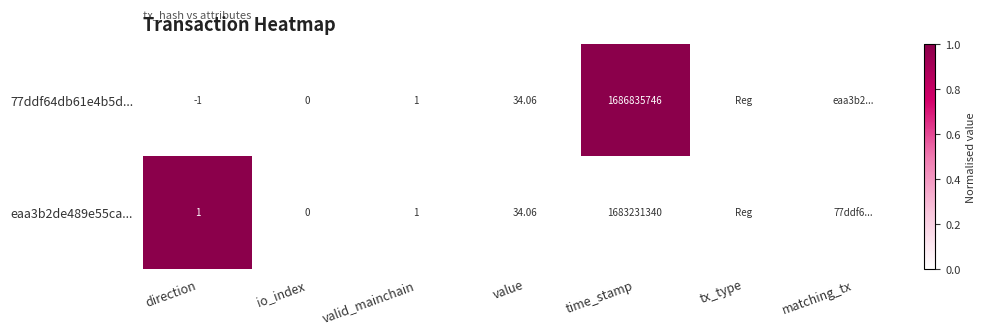

Is the value of 77ddf64db61e4b5d... at direction greater than the value of eaa3b2de489e55ca... at matching_tx?

No